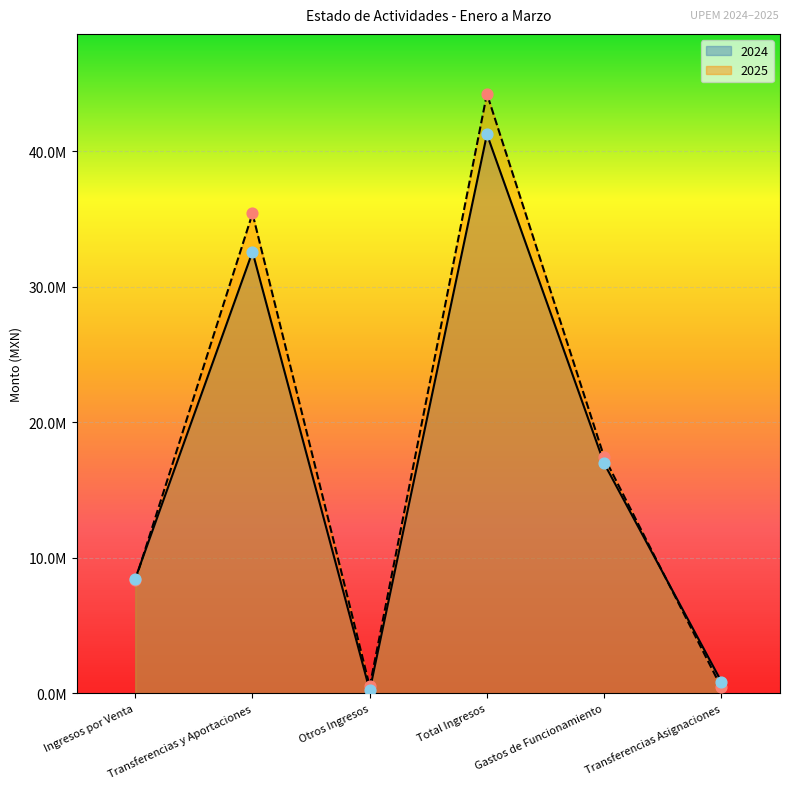

Which series has the largest Y range (max minus min)?

2025